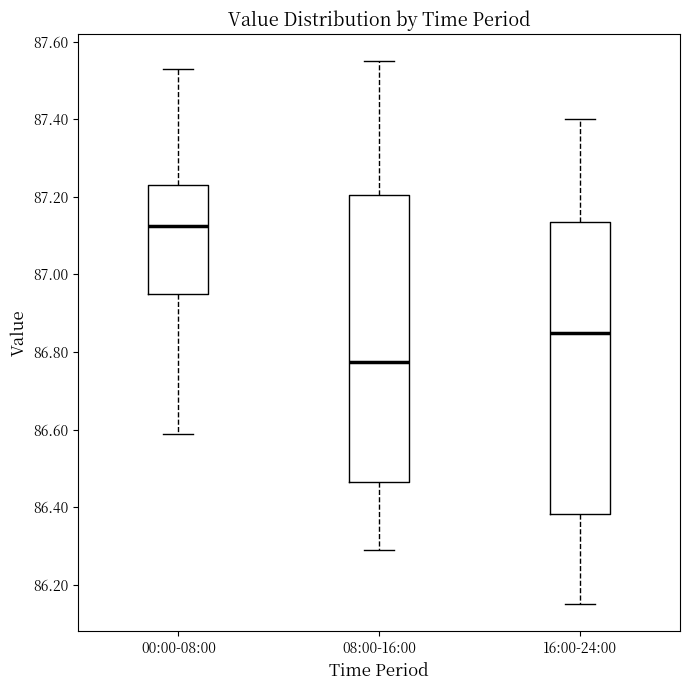

Reading left to right, read every box against the y-axis: the position of its median line, the range the box covers, and the ends of its whiskers. The values are not printed on the chart, so give them approximately, as read against the axis.

00:00-08:00: median 87.12, box 86.96 to 87.24, whiskers 86.60 to 87.54
08:00-16:00: median 86.78, box 86.46 to 87.20, whiskers 86.30 to 87.56
16:00-24:00: median 86.86, box 86.38 to 87.14, whiskers 86.16 to 87.40